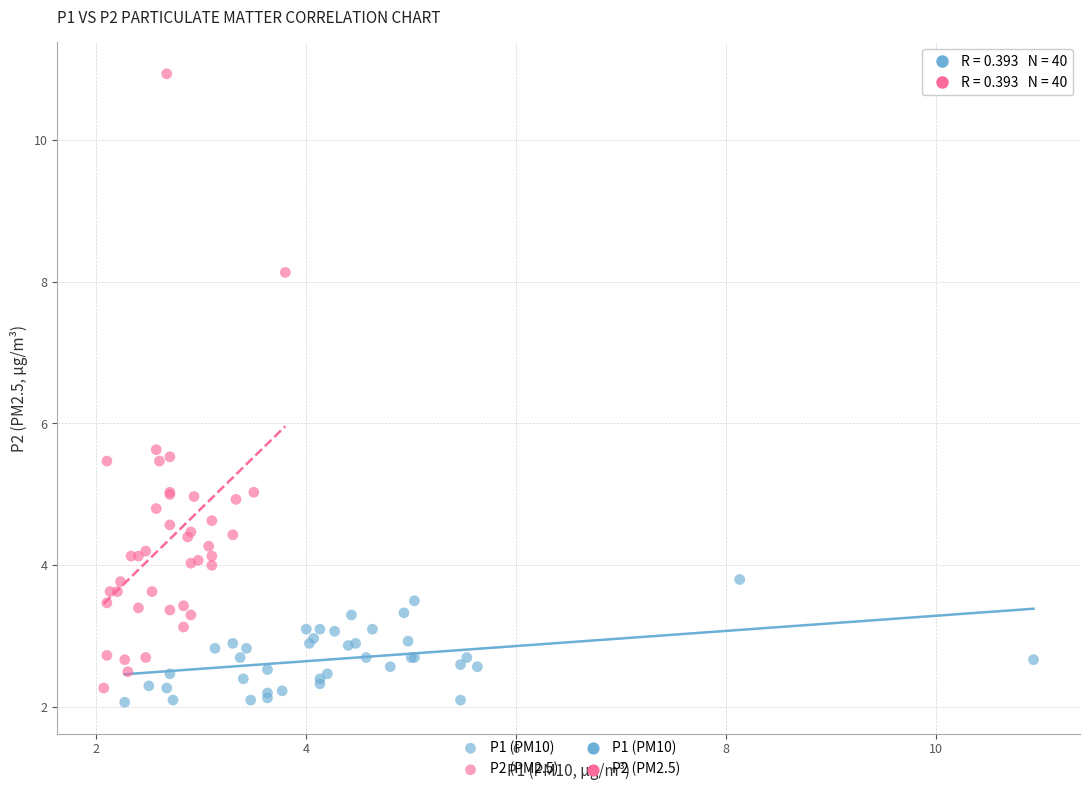

Which series reaches the minimum Y coordinate?

P1 (PM10)